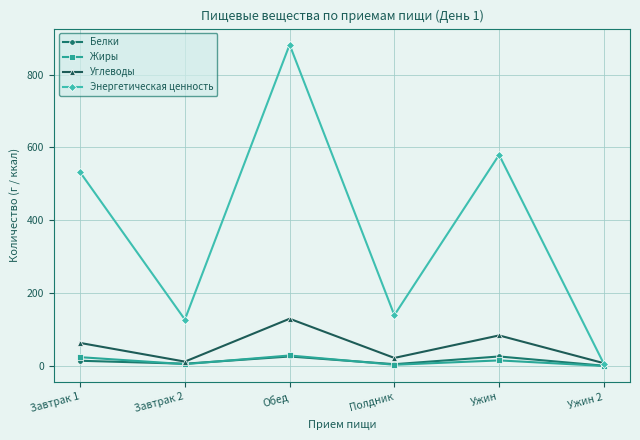

At how many categories does at least one series exceed 398?

3